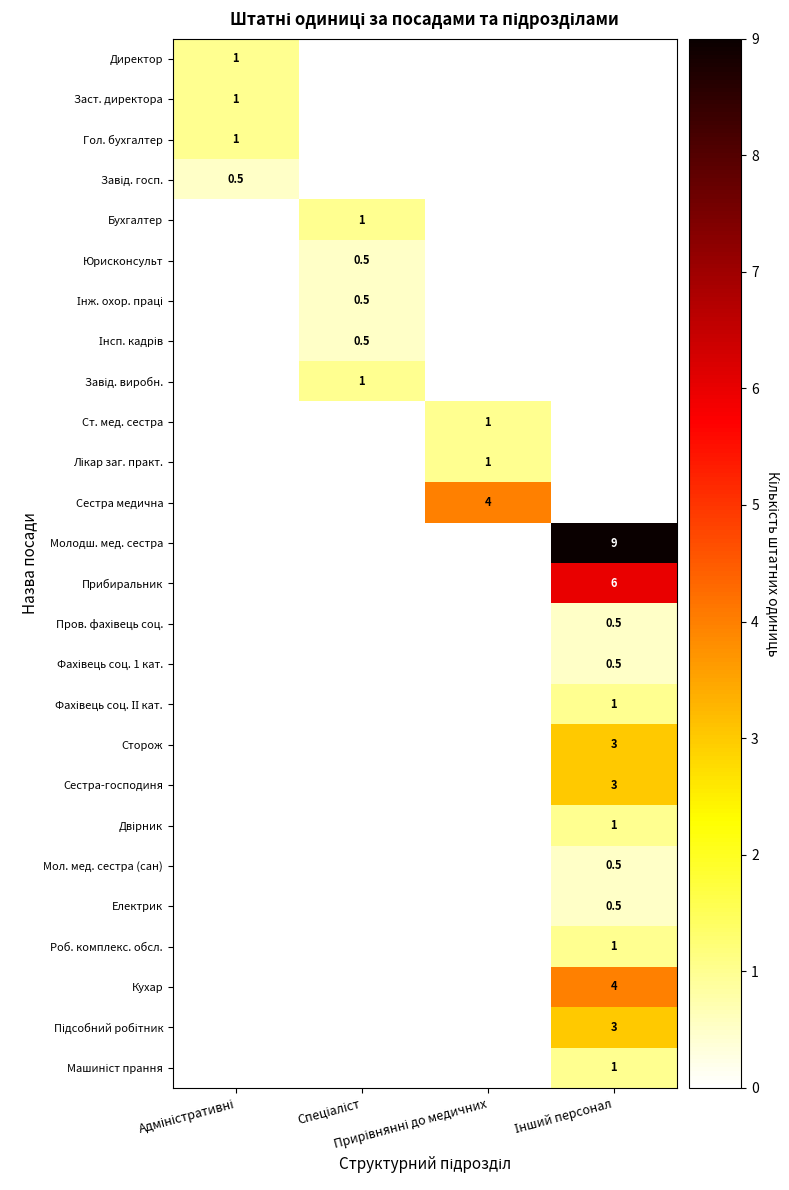

List the labels in order of Лікар заг. практ. value, smallest first.

Адміністративні, Спеціаліст, Інший персонал, Прирівнянні до медичних